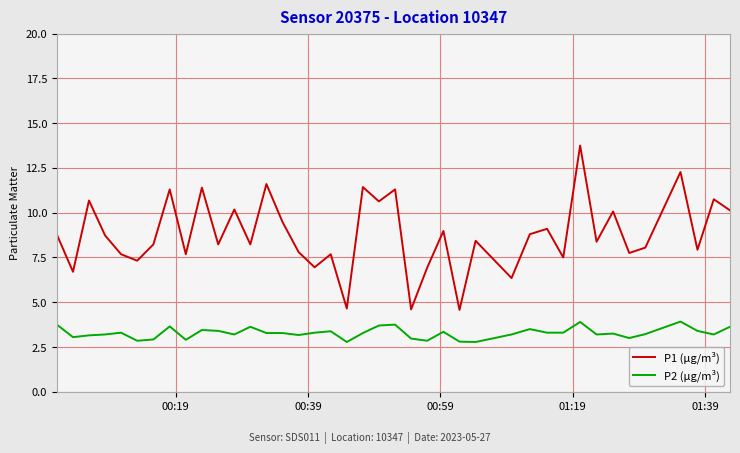

List the series in order of their peak value, lowest first.

P2 (µg/m³), P1 (µg/m³)